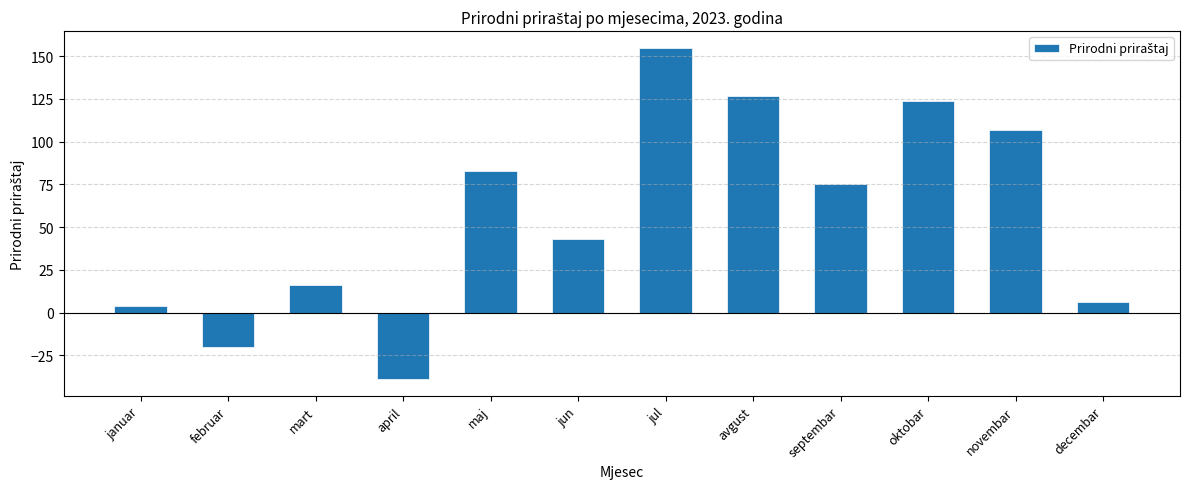

What is the maximum value shown in the chart?

155